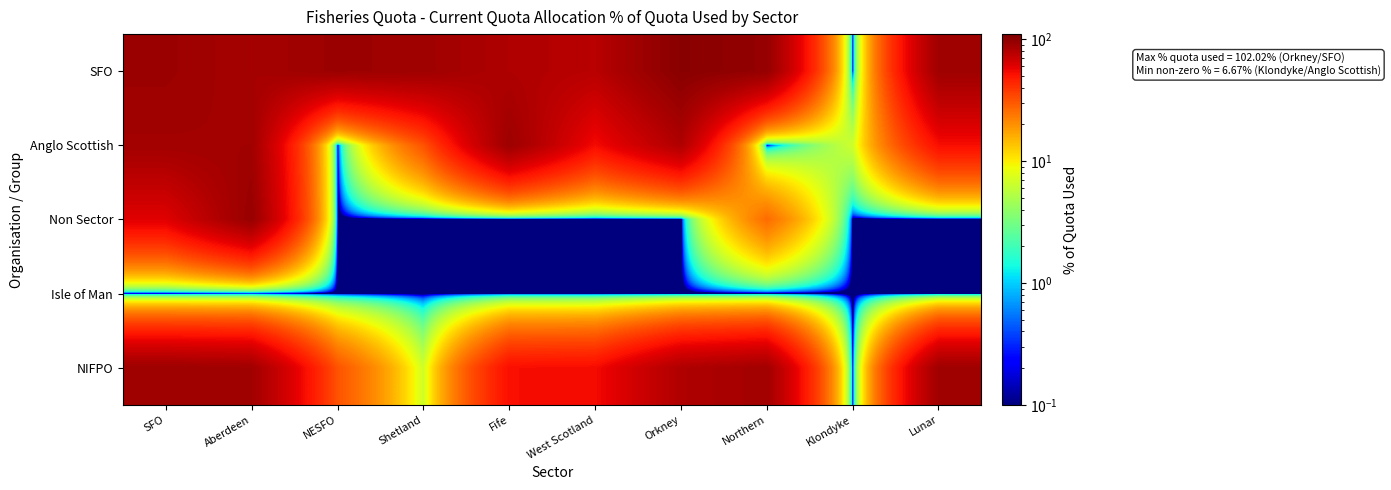

What is the spread (max minus min) of values at SFO?

91.7